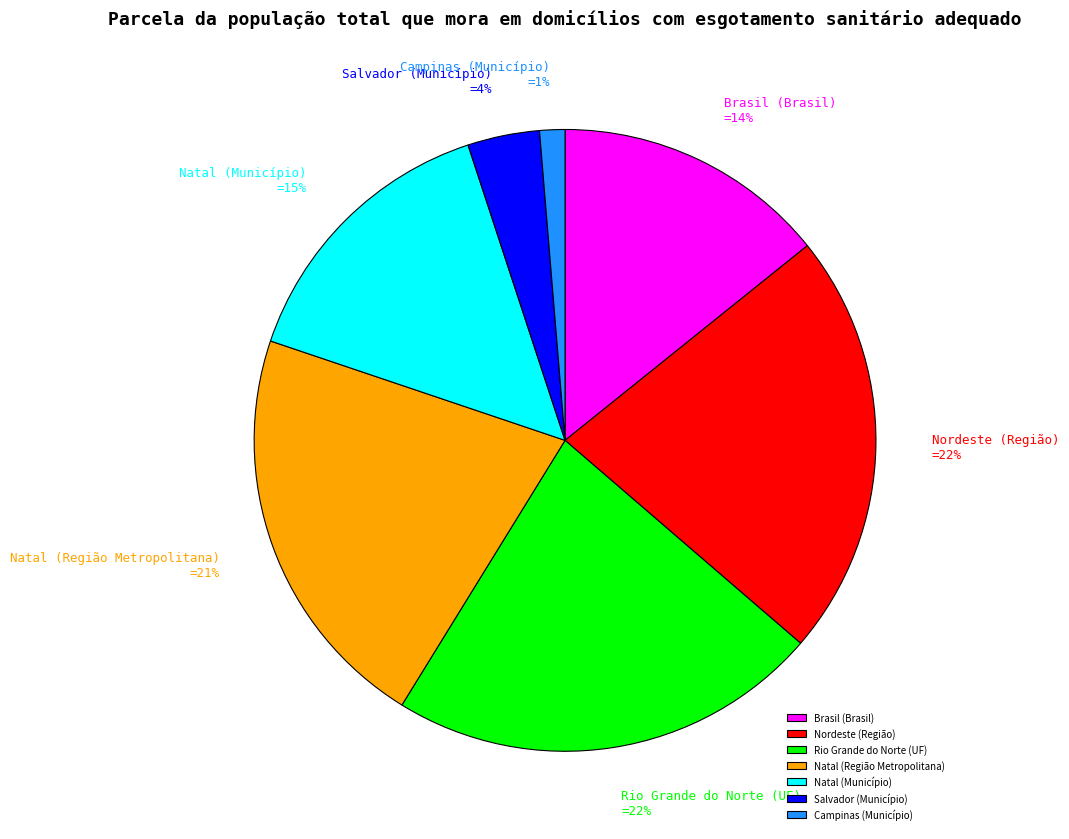

Which slice is the smallest?

Campinas (Município)